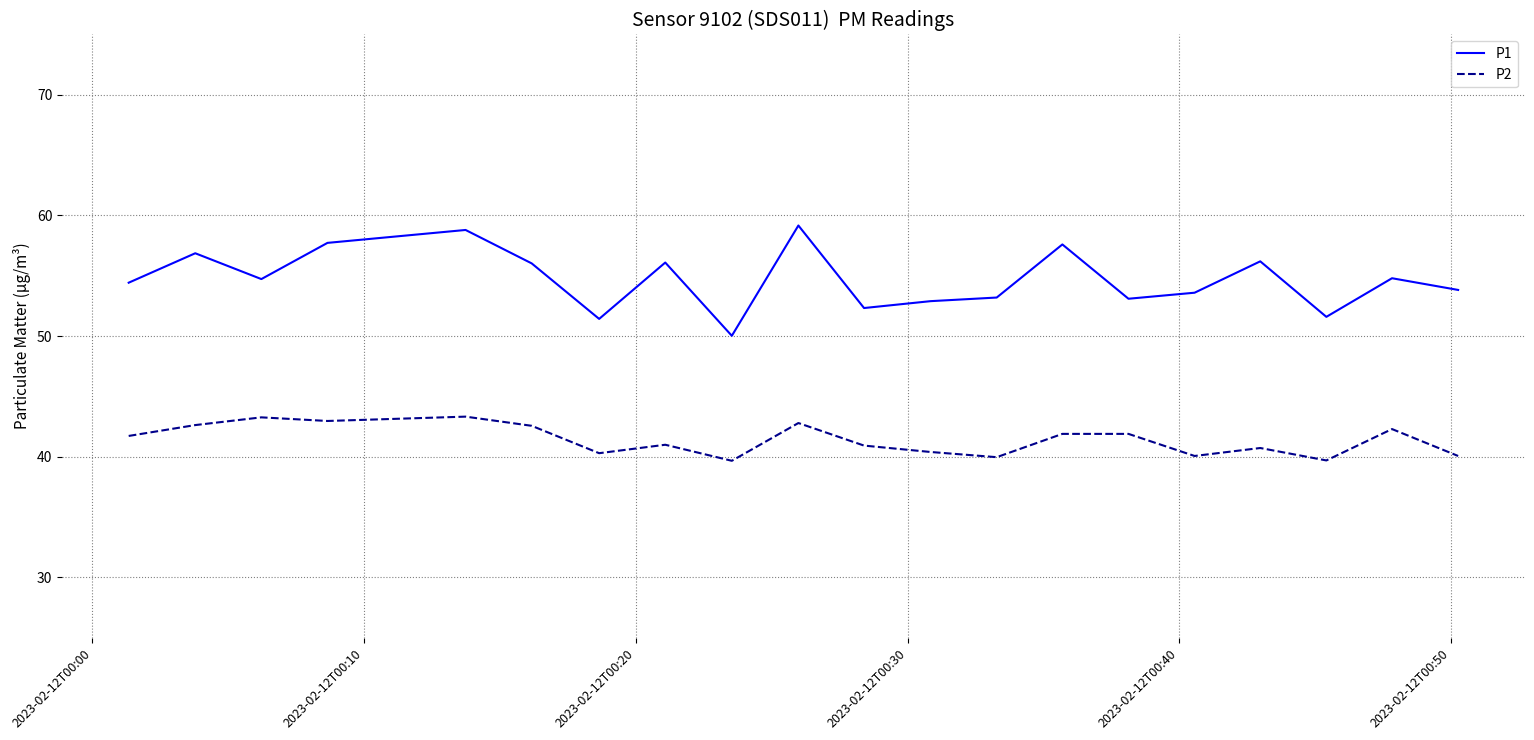

How many categories are shown in the chart?

20